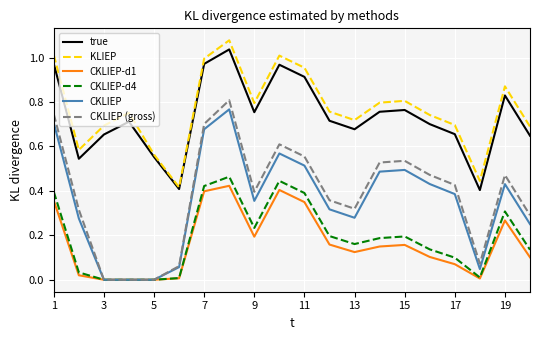

True or false: KLIEP and CKLIEP-d4 intersect in this chart.

False